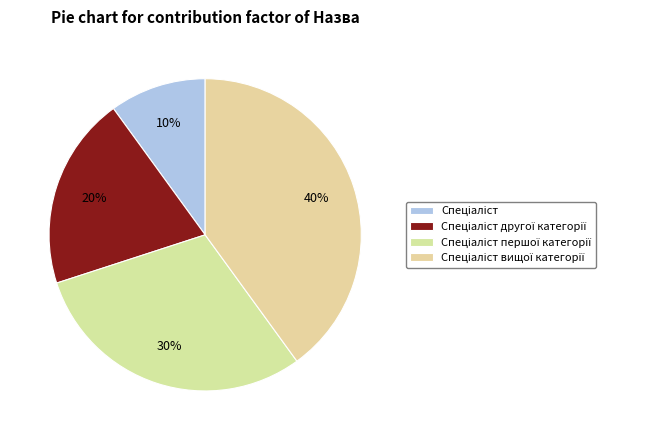

What is the total percentage of Спеціаліст другої категорії and Спеціаліст першої категорії?

50.0%